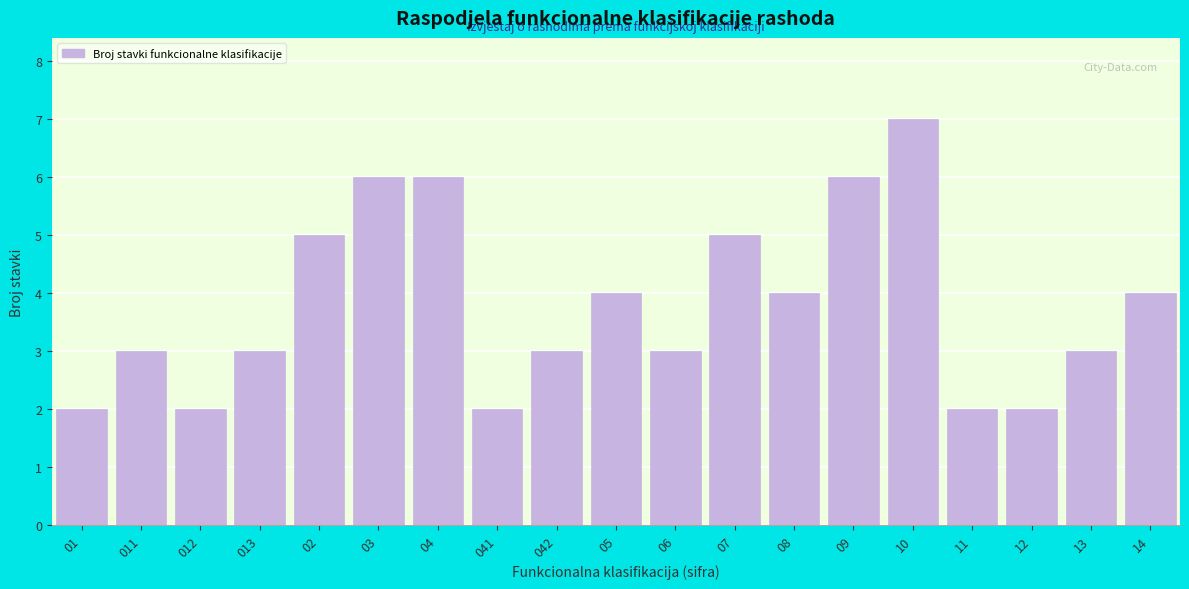

Reading right to left, transcribe all the data shown in this chart.

14=4	13=3	12=2	11=2	10=7	09=6	08=4	07=5	06=3	05=4	042=3	041=2	04=6	03=6	02=5	013=3	012=2	011=3	01=2